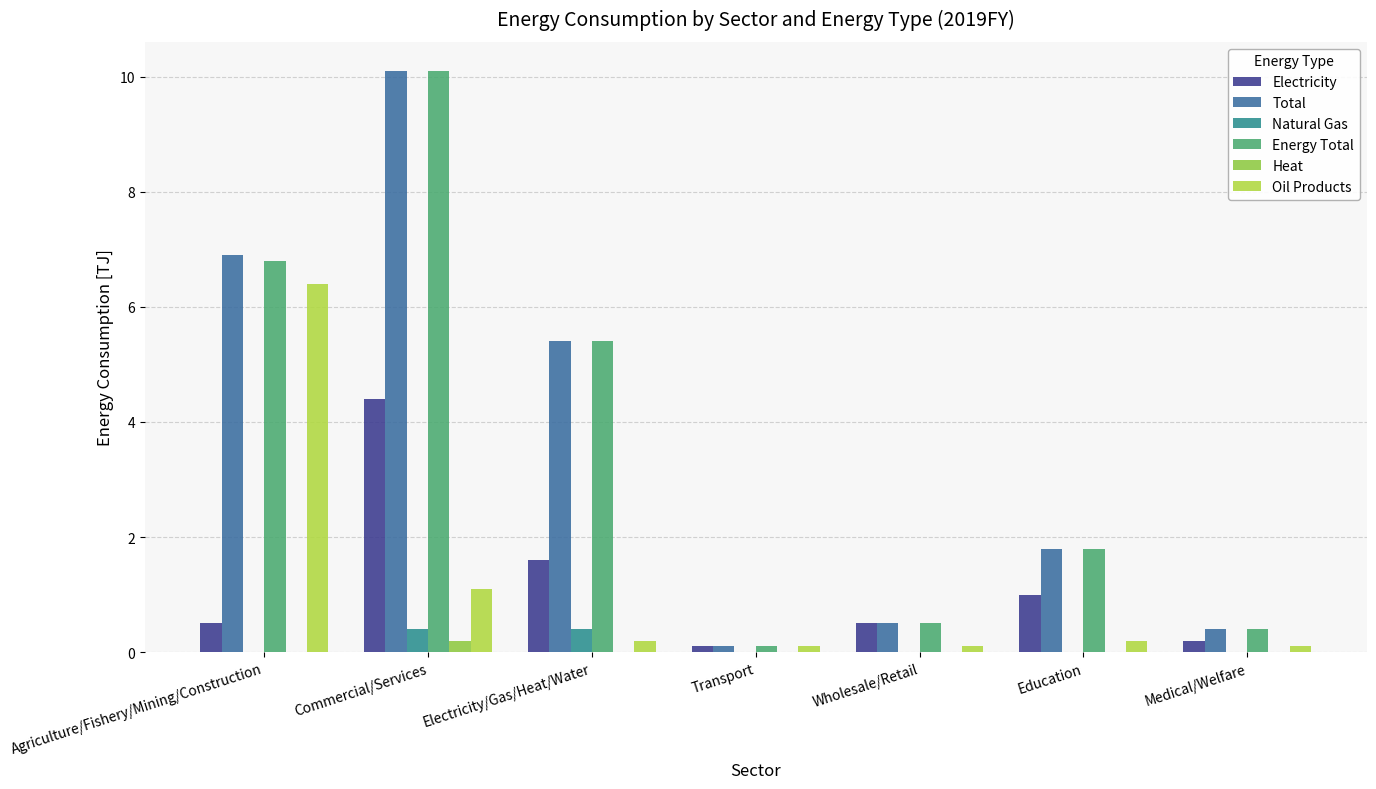

Which category has the highest value across all series?

Commercial/Services